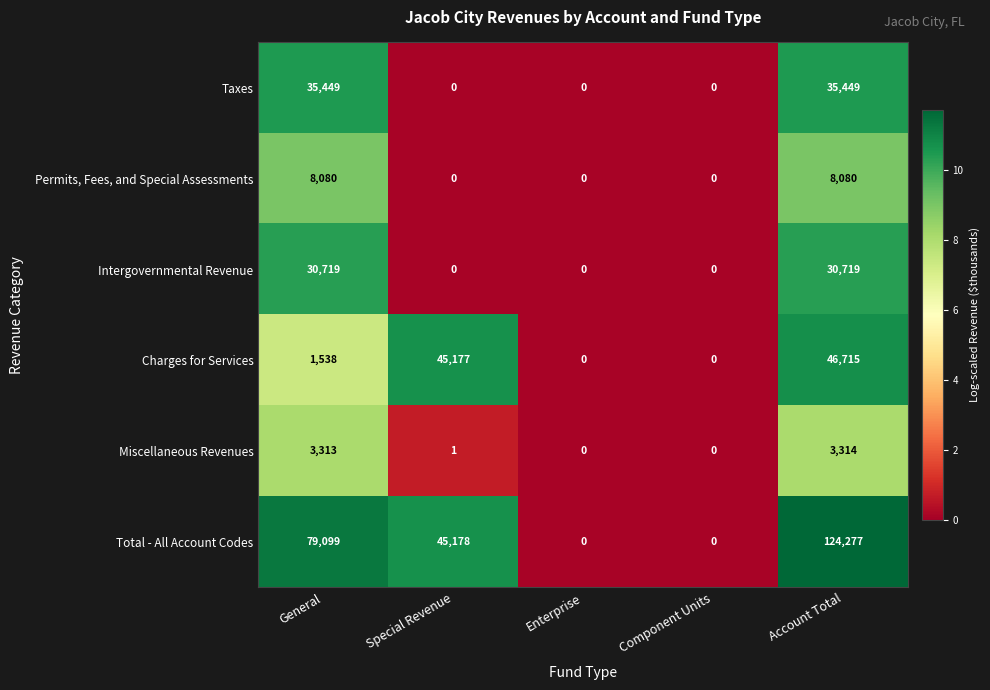

What is the sum of the Intergovernmental Revenue values at Component Units and Account Total?

30719